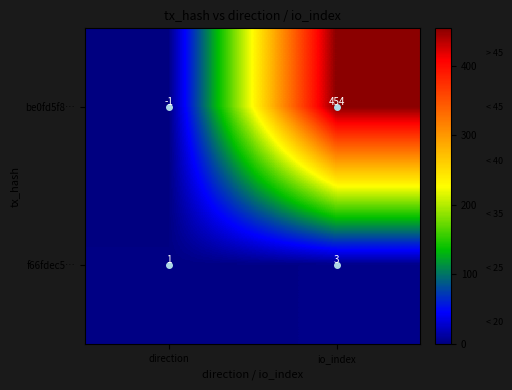

What is the sum of all be0fd5f8… values?

453